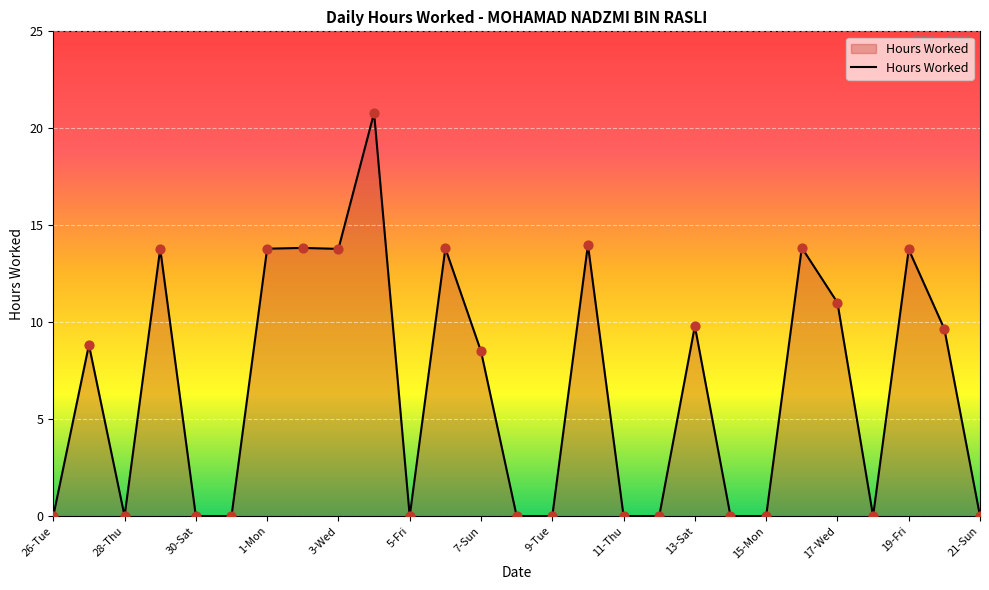

What is the difference between the maximum and minimum values?

20.8